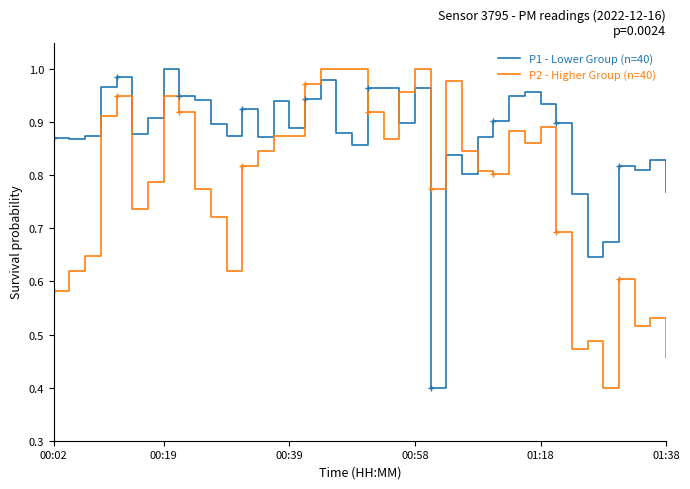

How many interior local peaks does the P2 - Higher Group (n=40) series have?

9